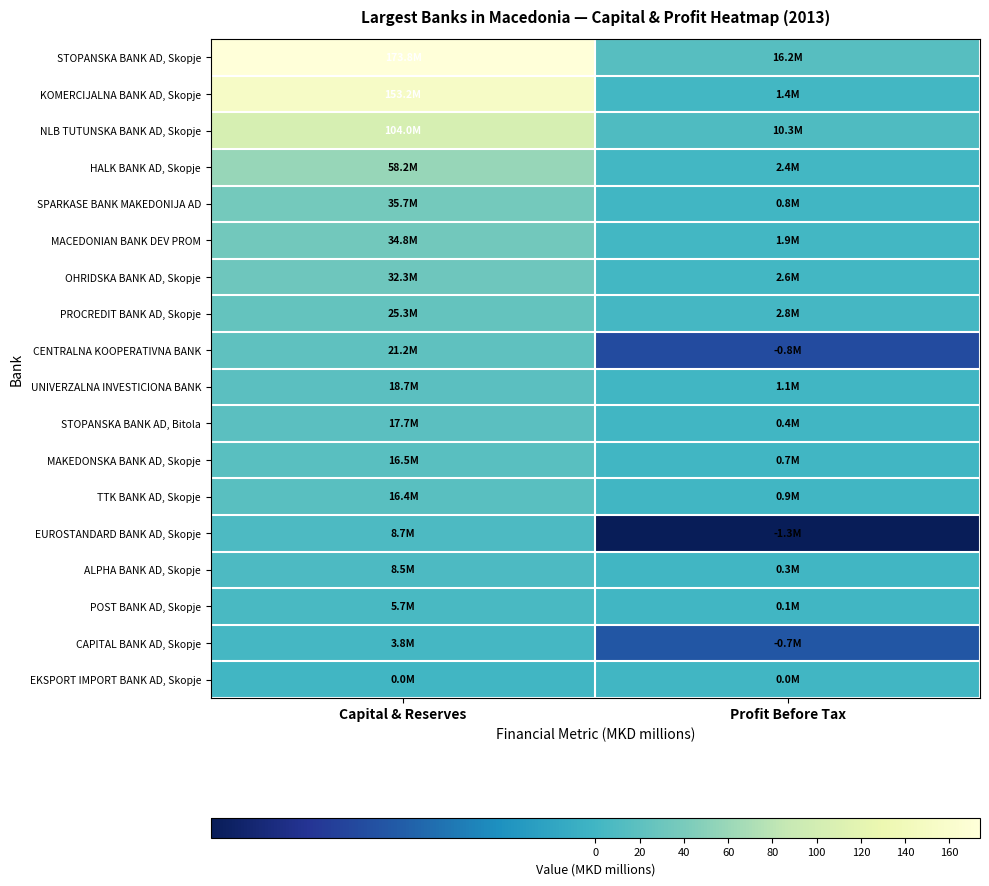

At Profit Before Tax, list the series in order from largest to smallest.

STOPANSKA BANK AD, Skopje, NLB TUTUNSKA BANK AD, Skopje, PROCREDIT BANK AD, Skopje, OHRIDSKA BANK AD, Skopje, HALK BANK AD, Skopje, MACEDONIAN BANK DEV PROM, KOMERCIJALNA BANK AD, Skopje, UNIVERZALNA INVESTICIONA BANK, TTK BANK AD, Skopje, SPARKASE BANK MAKEDONIJA AD, MAKEDONSKA BANK AD, Skopje, STOPANSKA BANK AD, Bitola, ALPHA BANK AD, Skopje, POST BANK AD, Skopje, EKSPORT IMPORT BANK AD, Skopje, CAPITAL BANK AD, Skopje, CENTRALNA KOOPERATIVNA BANK, EUROSTANDARD BANK AD, Skopje